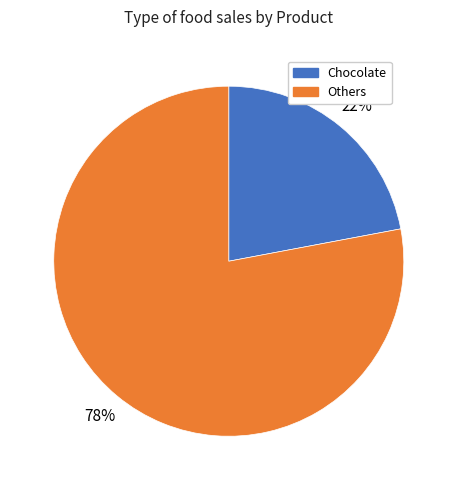

Is there a majority slice in this chart?

Yes